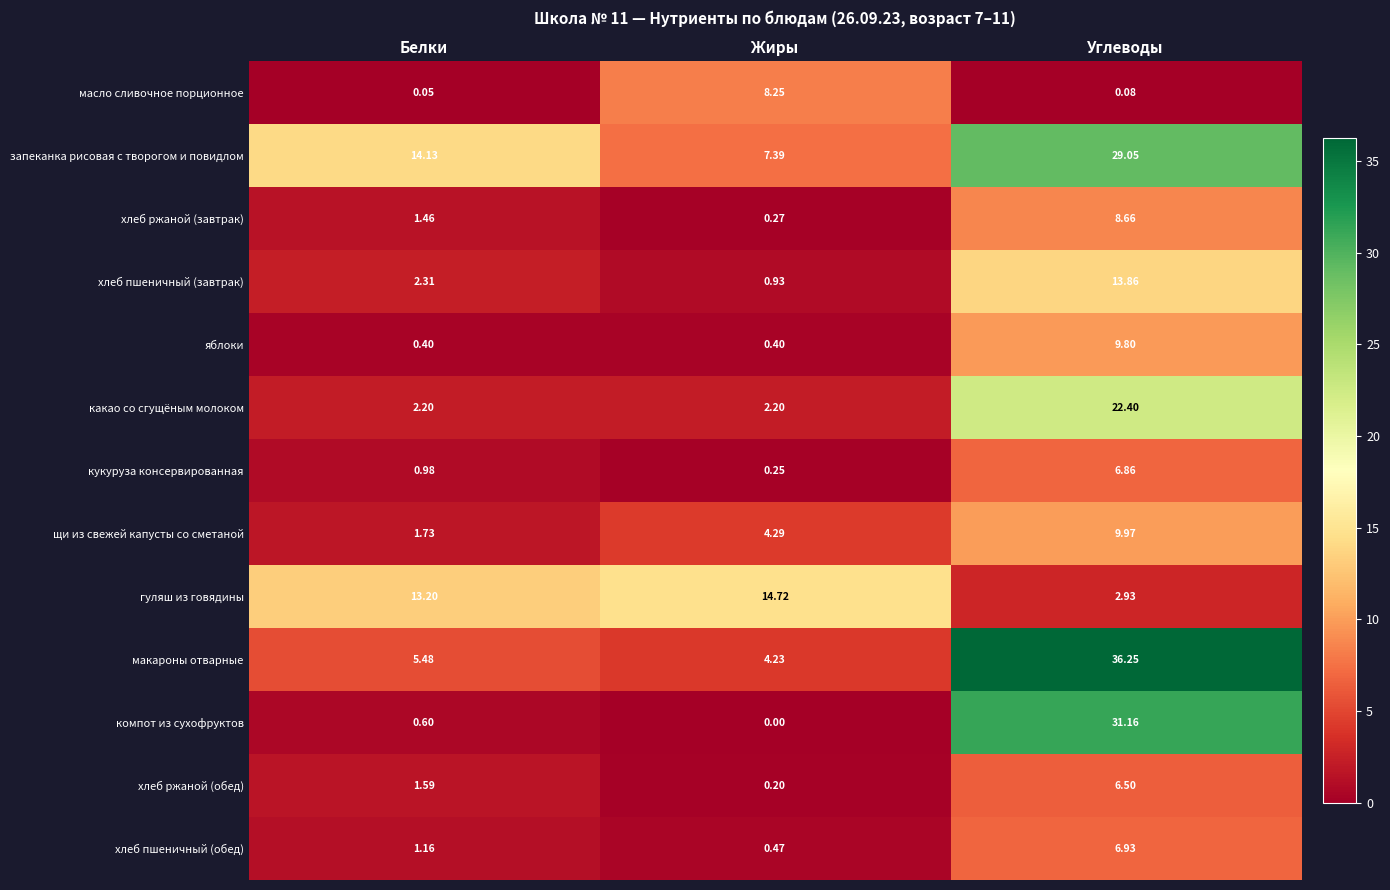

Rank the series at Белки from highest to lowest value.

запеканка рисовая с творогом и повидлом, гуляш из говядины, макароны отварные, хлеб пшеничный (завтрак), какао со сгущёным молоком, щи из свежей капусты со сметаной, хлеб ржаной (обед), хлеб ржаной (завтрак), хлеб пшеничный (обед), кукуруза консервированная, компот из сухофруктов, яблоки, масло сливочное порционное